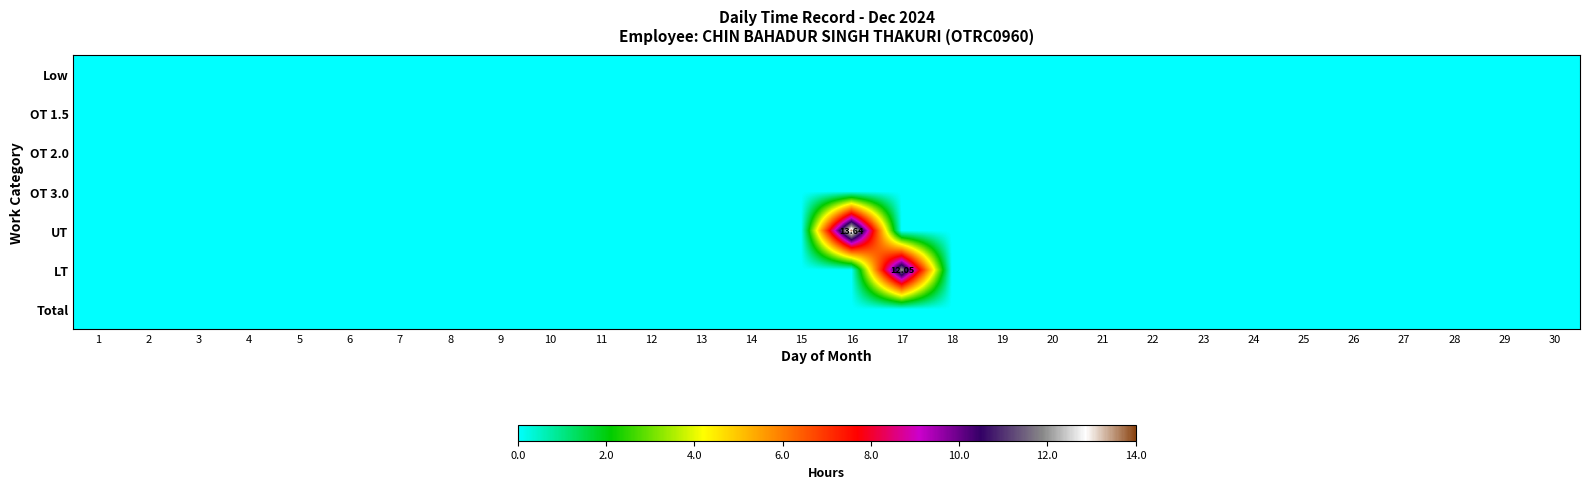

True or false: OT 2.0 has a value of 0.0 at 18.

True